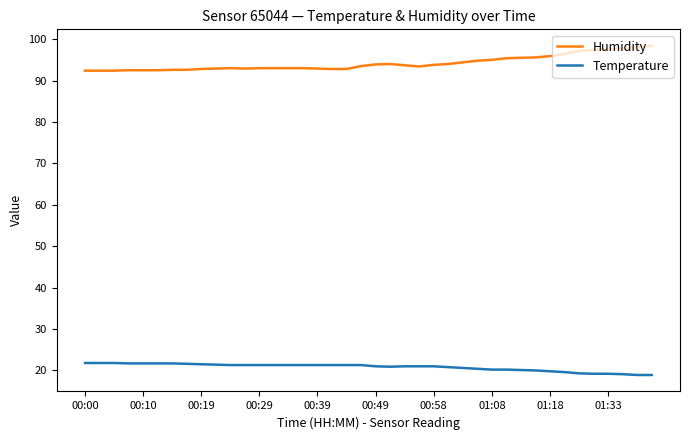

True or false: Temperature and Humidity cross at least once.

False